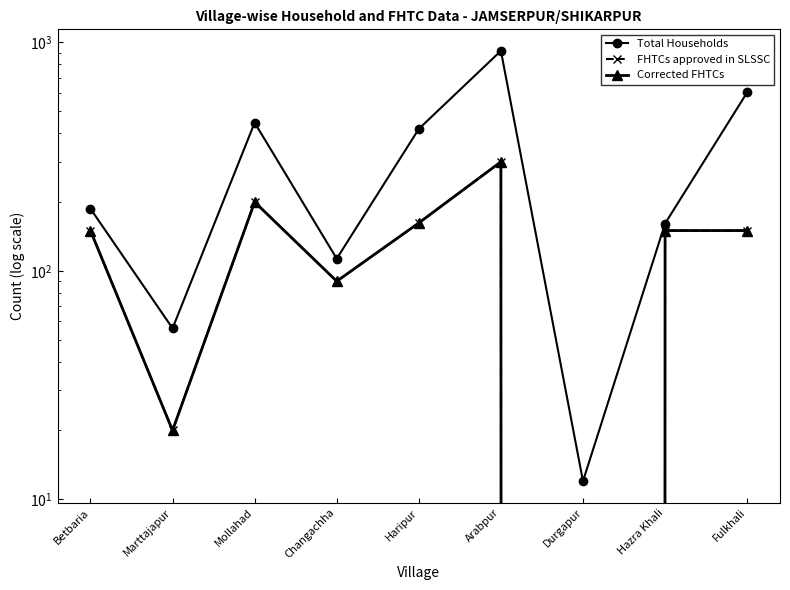

True or false: Total Households has a value of 98 at Mollahad.

False